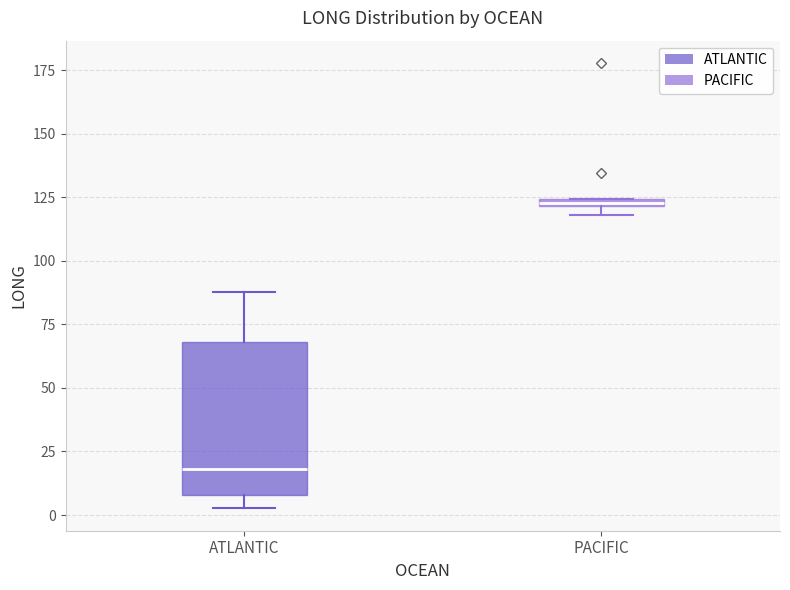

Where is the upper edge of the box for PACIFIC on the y-axis? The values are not printed on the chart, so give them approximately, as read against the axis.

125